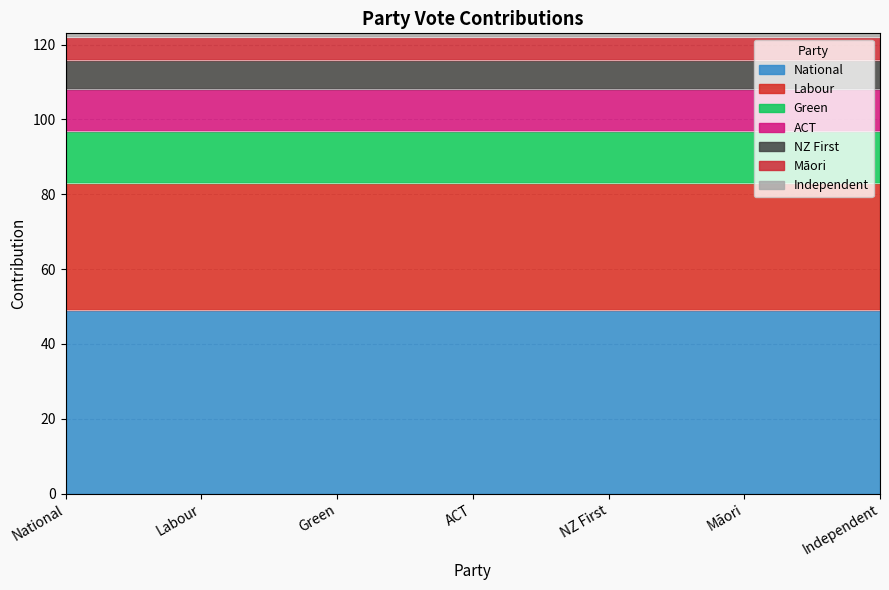

Is it true that the value at Māori is 4?

False